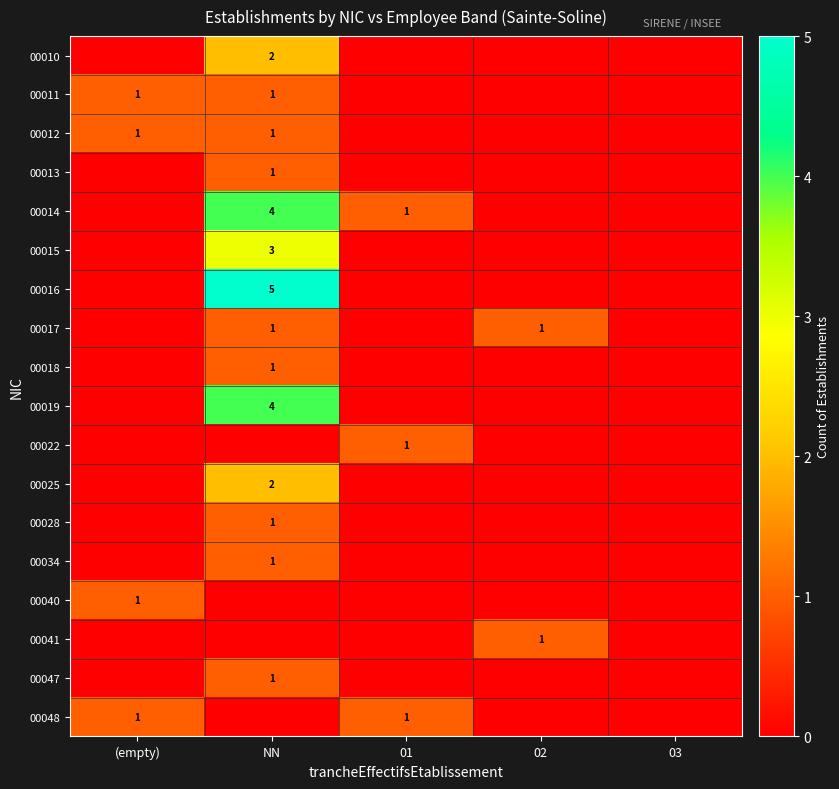

Which series has the largest total across all categories?

00014